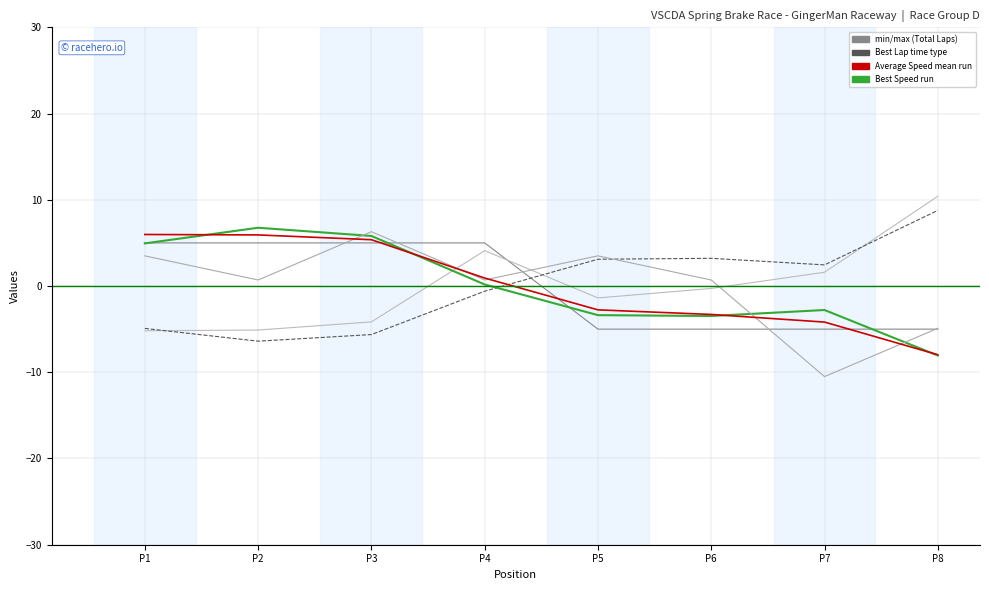

Is this an area chart (filled region under the line)?

No